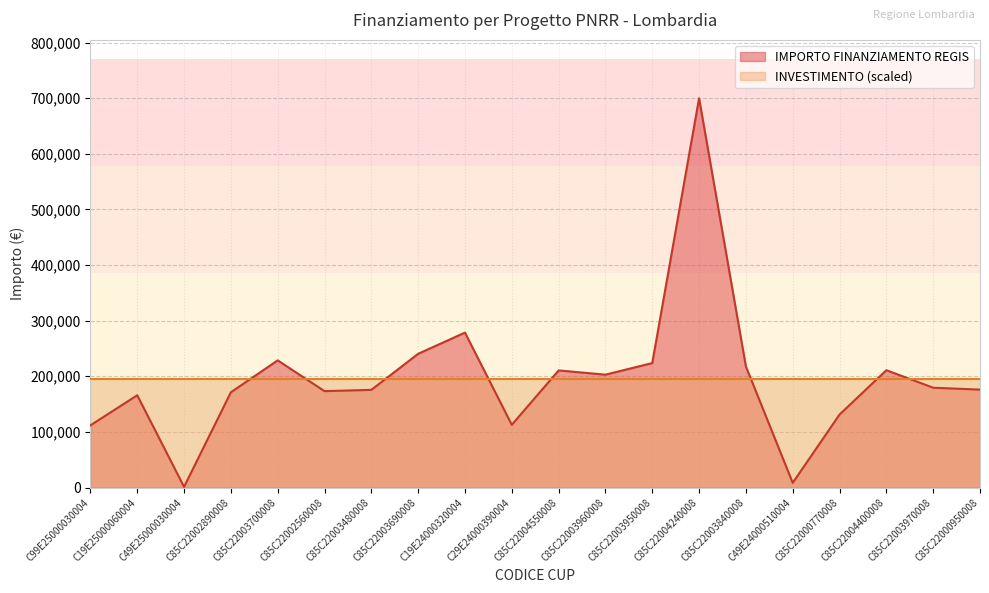

Which has a higher value, C85C22000770008 or C19E25000060004?

C19E25000060004